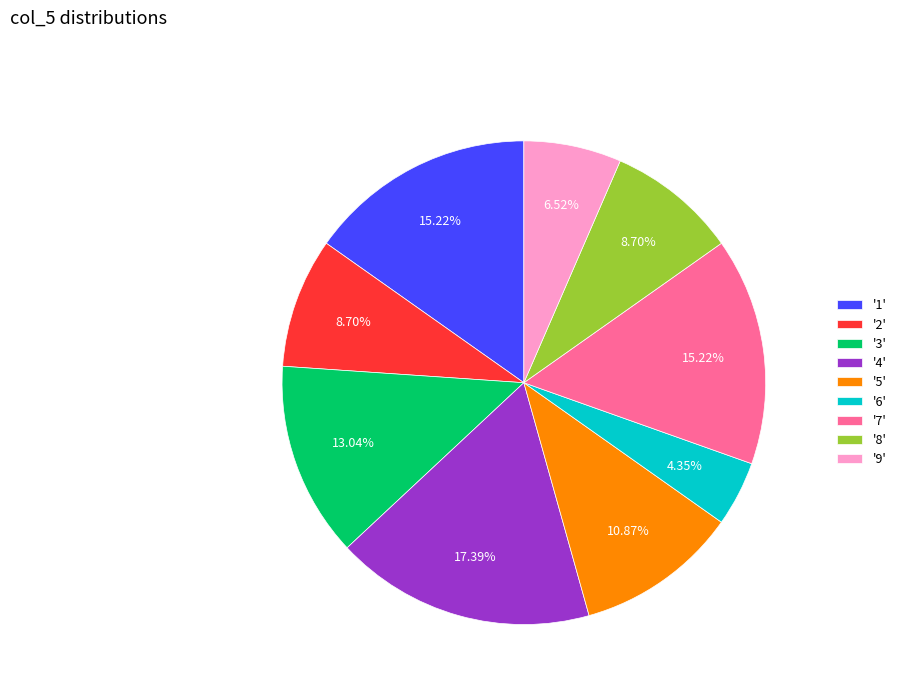

To the nearest percent, what is the difference between the largest and smallest slice percentages?

13%